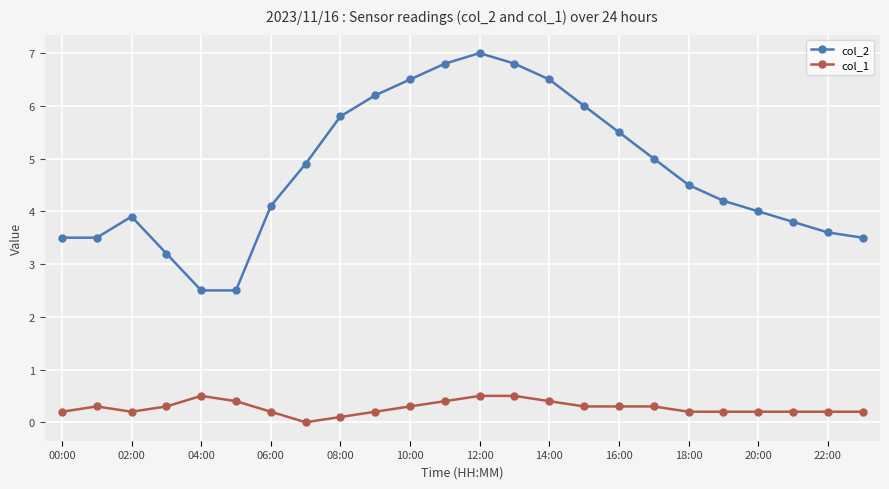

What is the value of the col_1 point at the 2nd from the left?

0.3